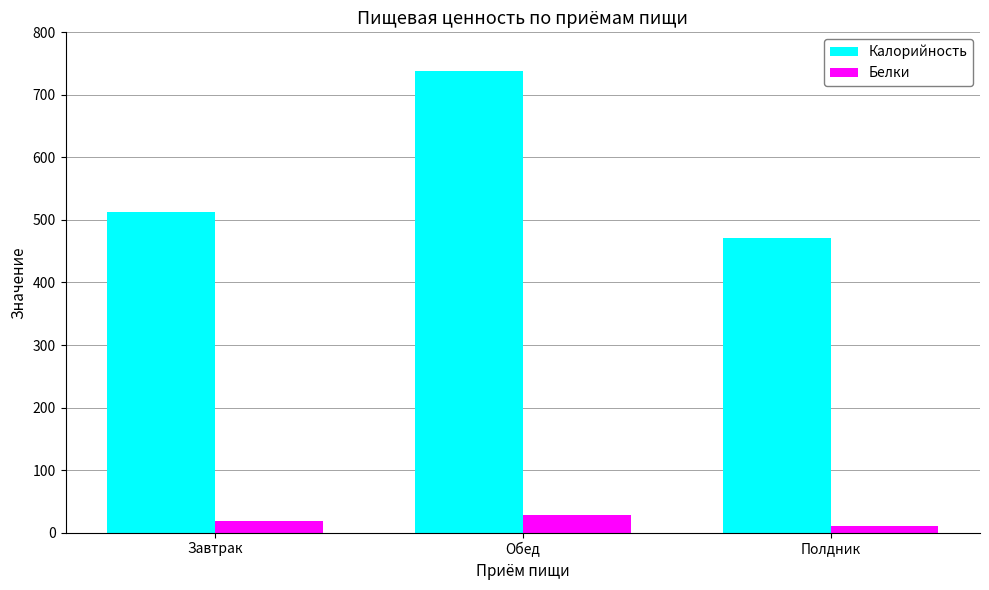

Reading left to right, extract all data points from this chart.

Калорийность: 513.1	738.3	471.6
Белки: 18.4	28.6	10.1